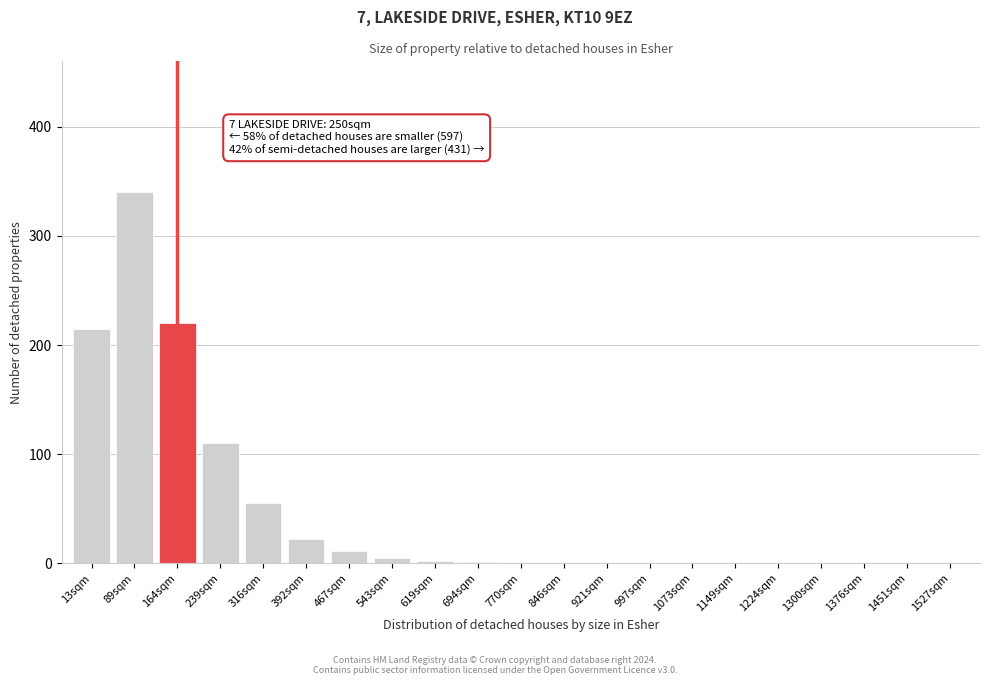

What is the sum of all values?

981